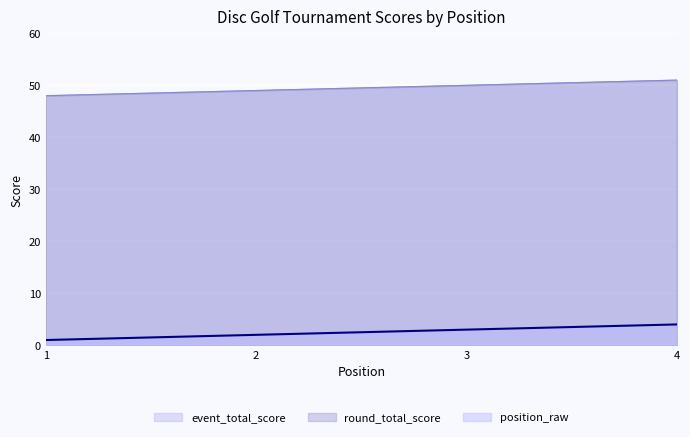

What is the average value of the round_total_score series?

50